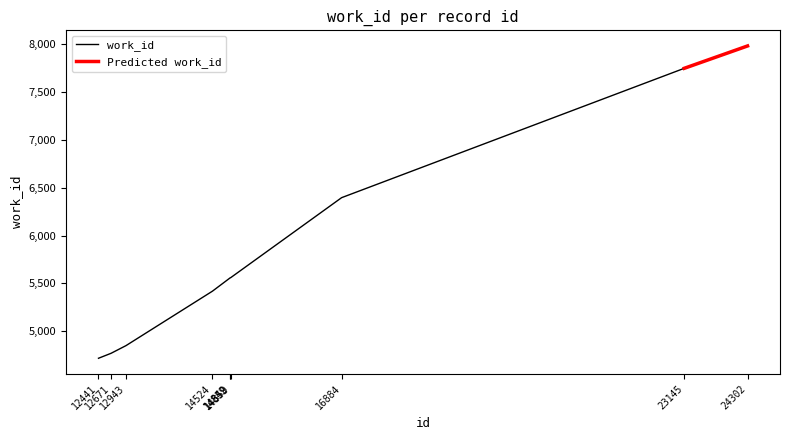

Rank the categories by value from lowest to highest.

12441, 12671, 12943, 14524, 14849, 14852, 14859, 16884, 23145, 24302